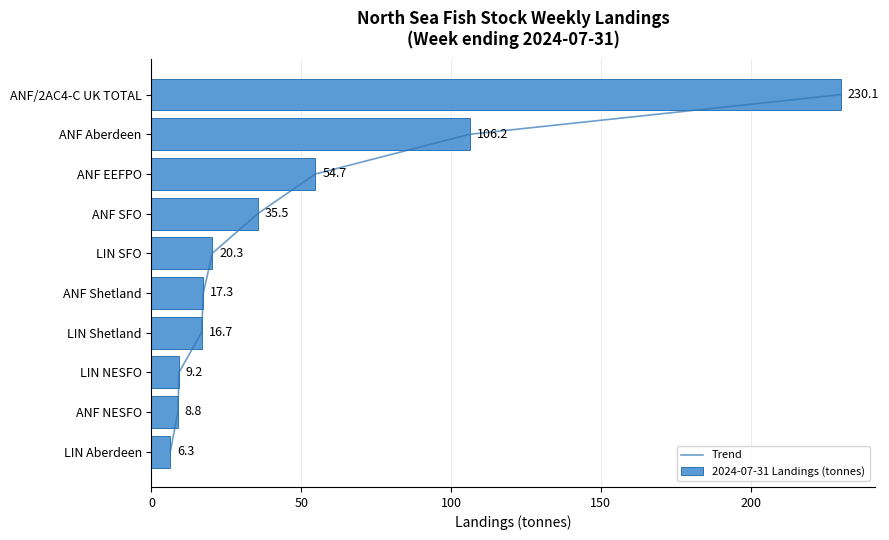

Are the bars horizontal?

Yes